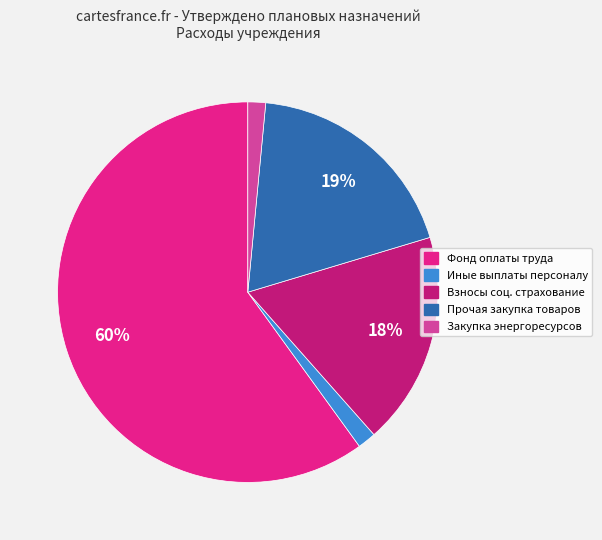

To the nearest percent, what is the average slice percentage?

20%